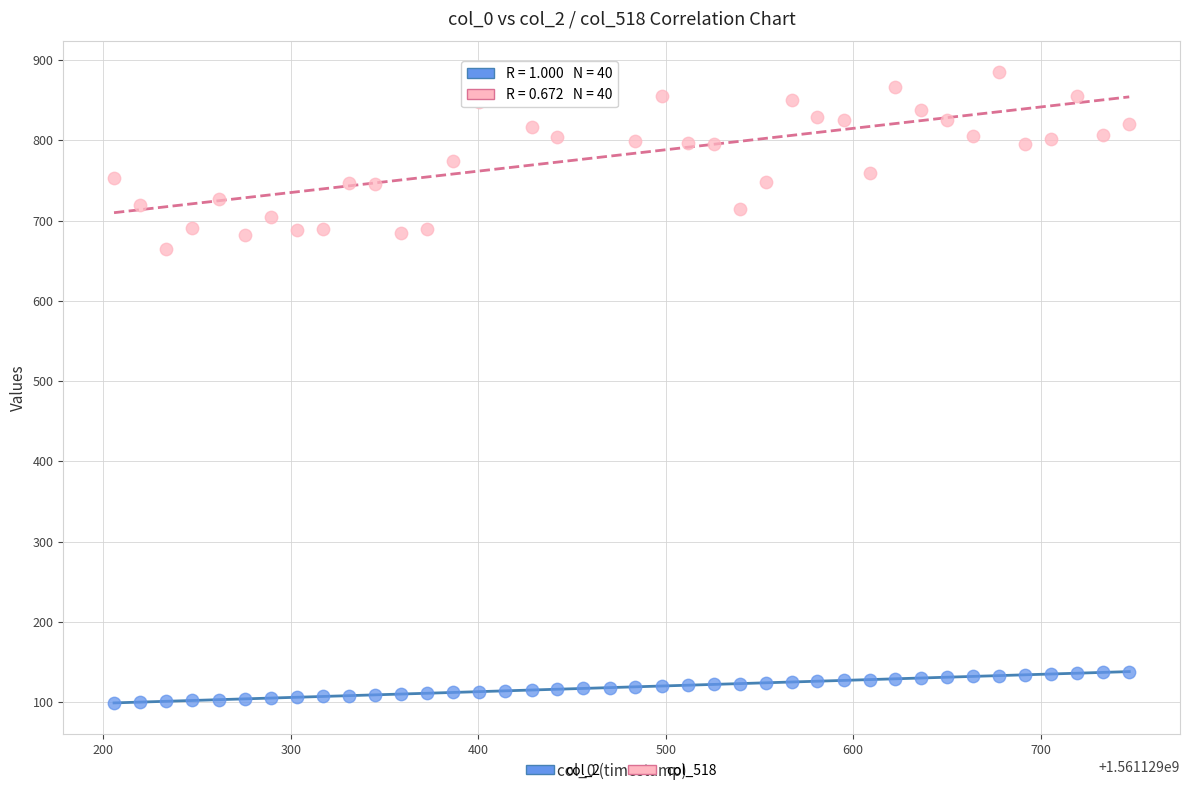

Which series has the widest spread of Y values?

col_518